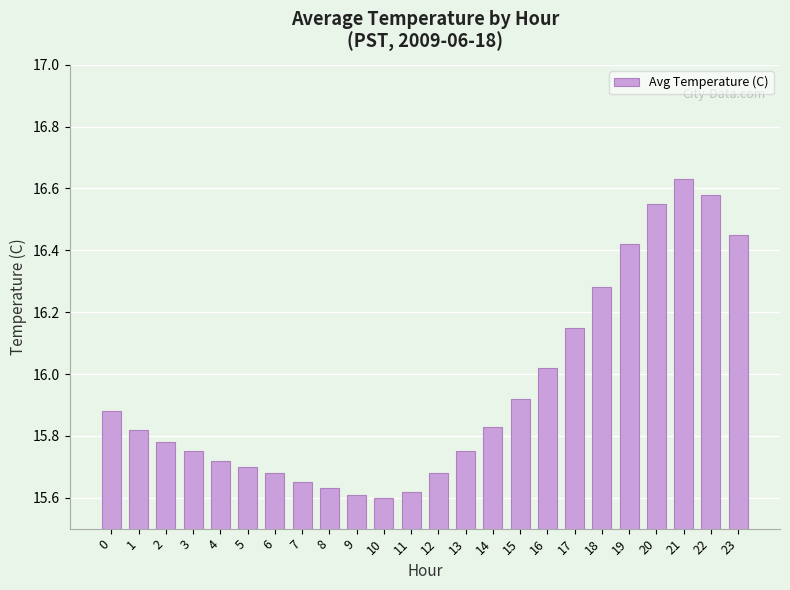

The chart shows a value of 15.7 at 6. True or false?

True